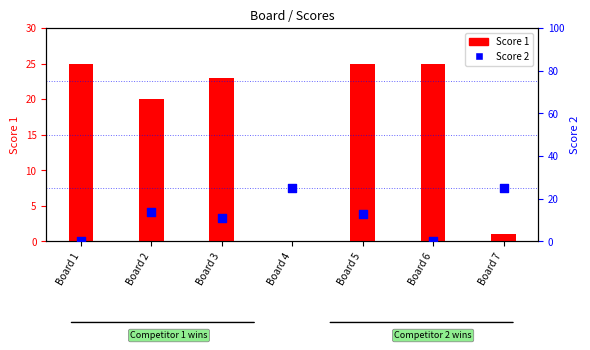

Is the value of Score 2 at Board 6 greater than the value of Score 1 at Board 1?

No